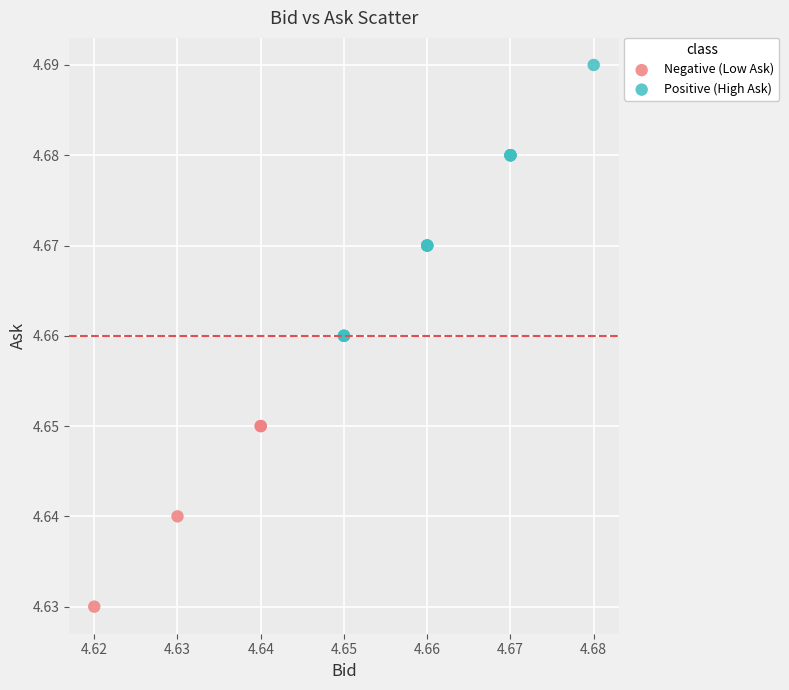

Which series contains the lowest Y value?

Negative (Low Ask)